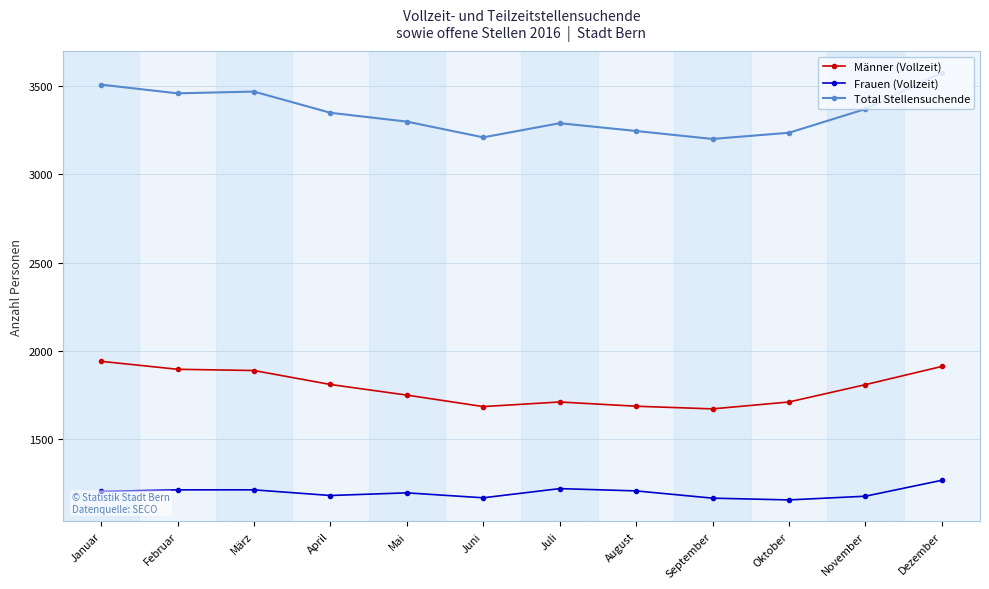

Is the value of Frauen (Vollzeit) at Juli greater than the value of Total Stellensuchende at Februar?

No